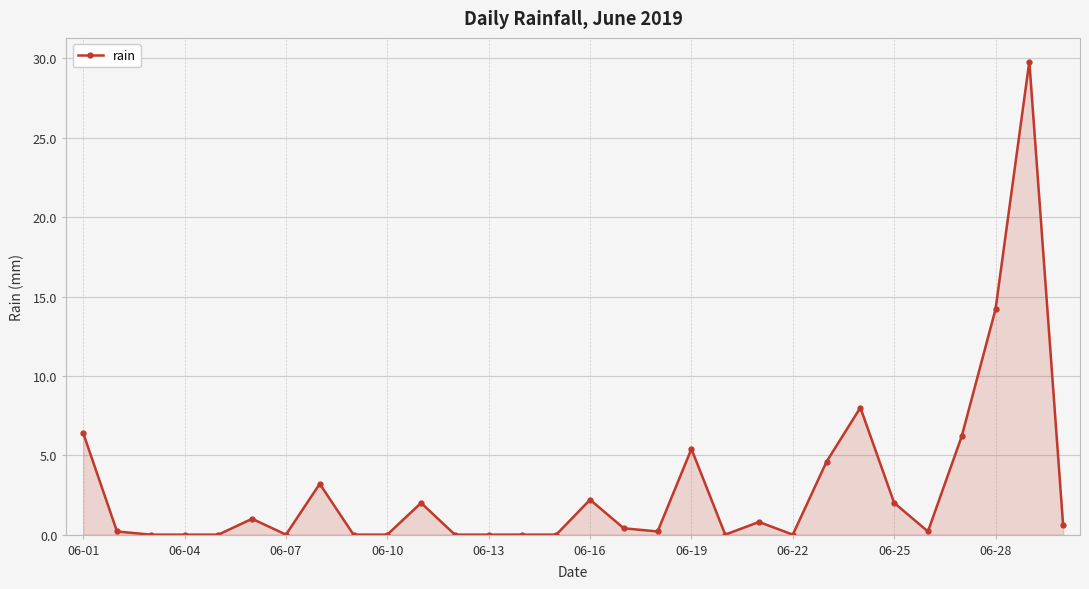

What is the greatest value displayed?

29.8